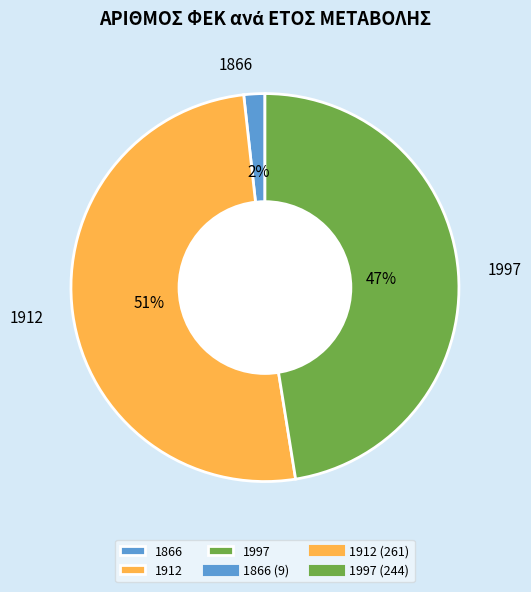

Is there any slice that represents more than half of the pie?

Yes